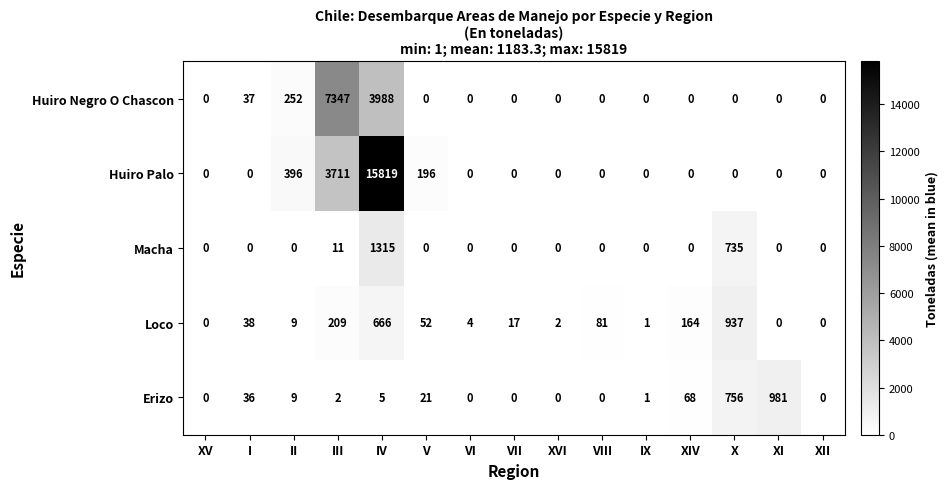

The value of Loco at VI is 4. True or false?

True